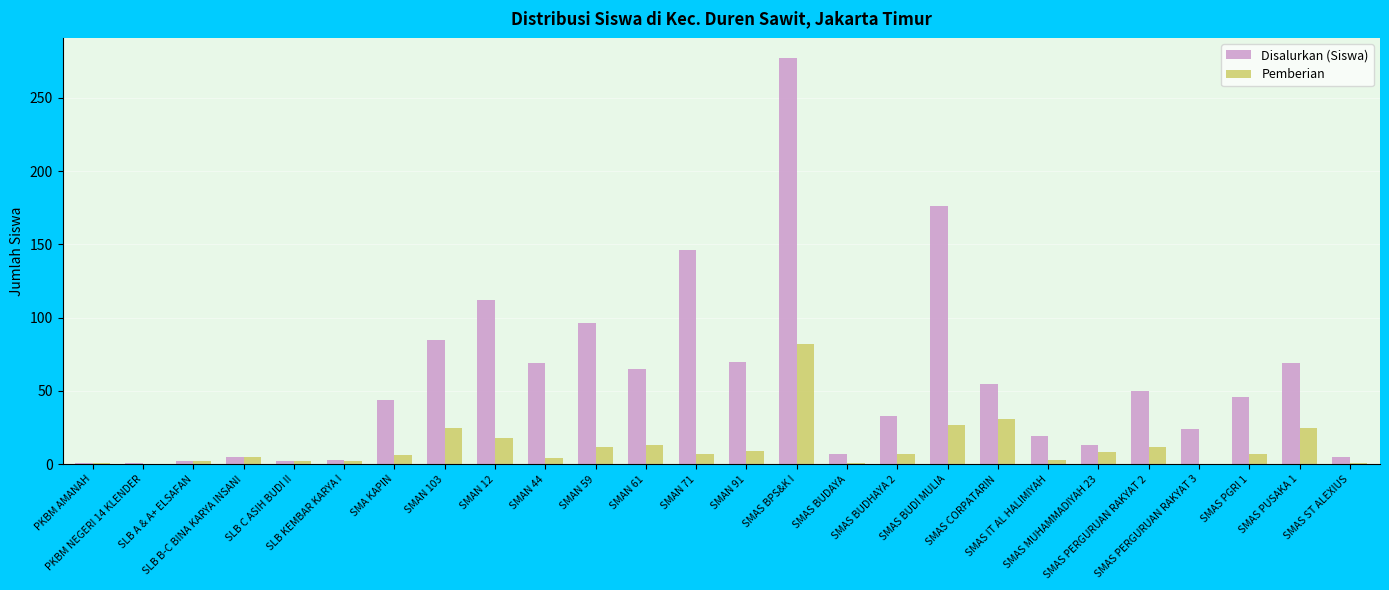

What is the sum of all Disalurkan (Siswa) values?

1475